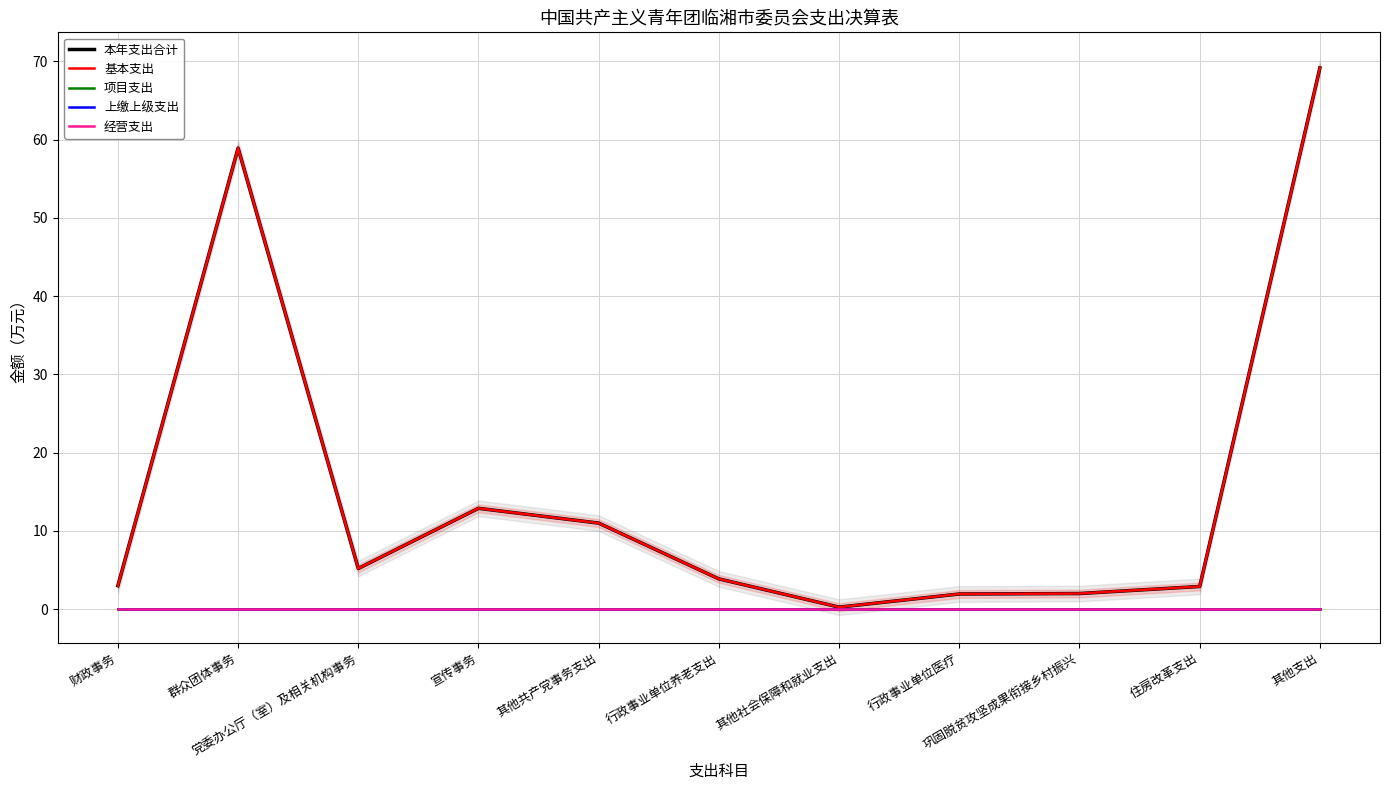

Does the chart have visible grid lines?

Yes